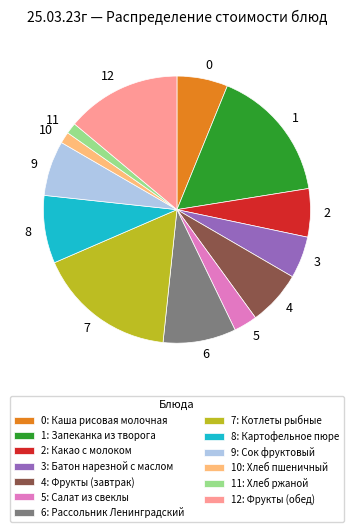

Is the sum of 1 and 7 greater than half?

No